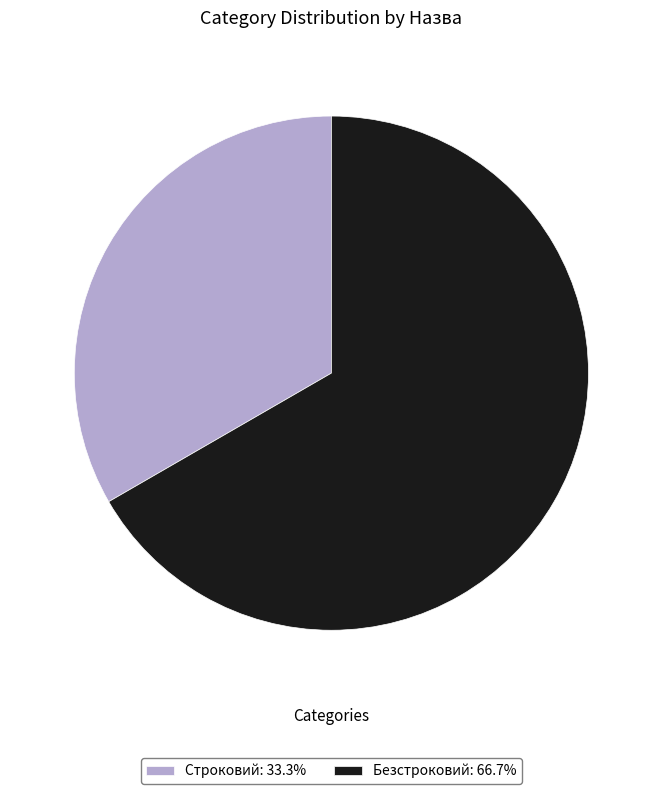

The Безстроковий slice represents 67% of the pie. True or false?

True